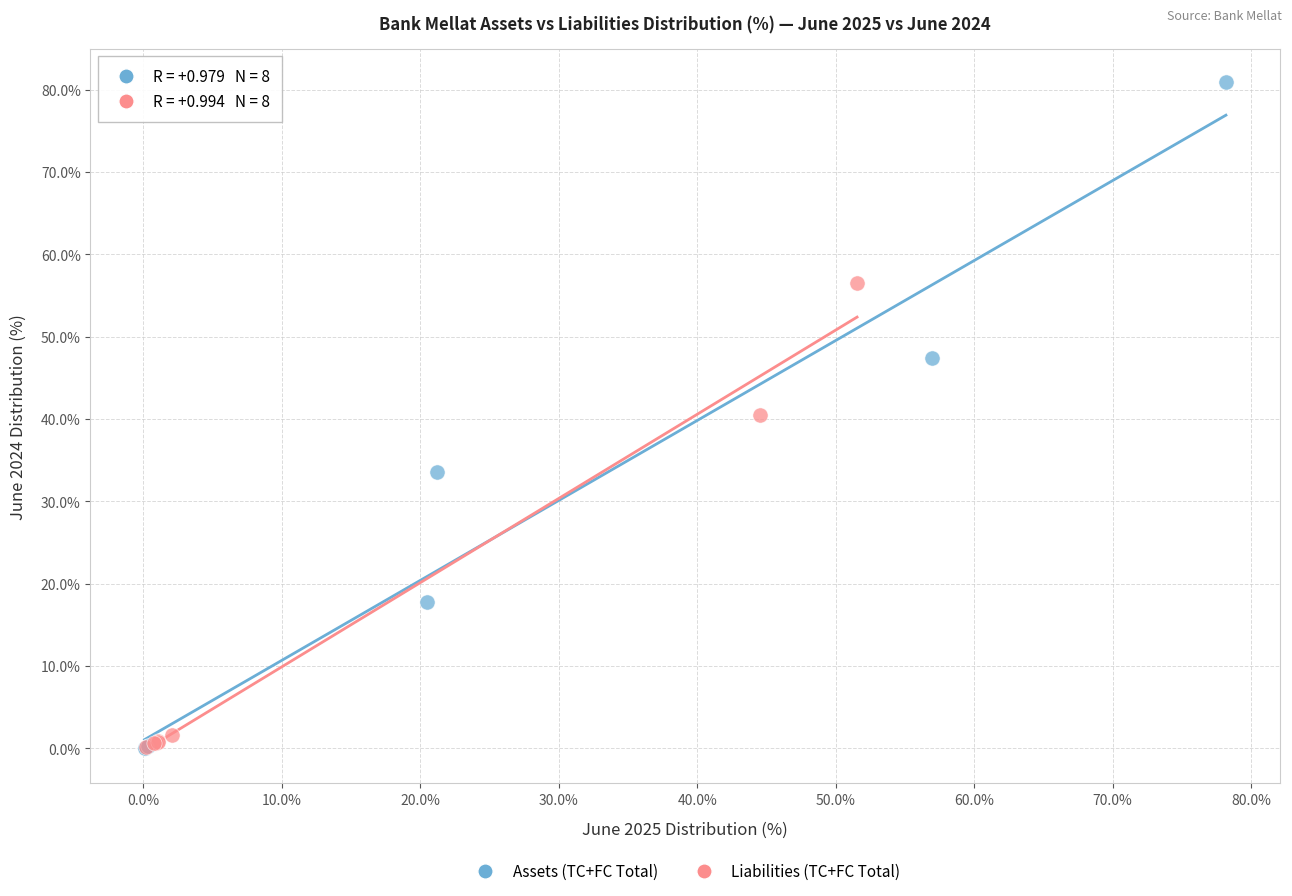

What are all the series names shown in the legend?

Assets (TC+FC Total), Liabilities (TC+FC Total)